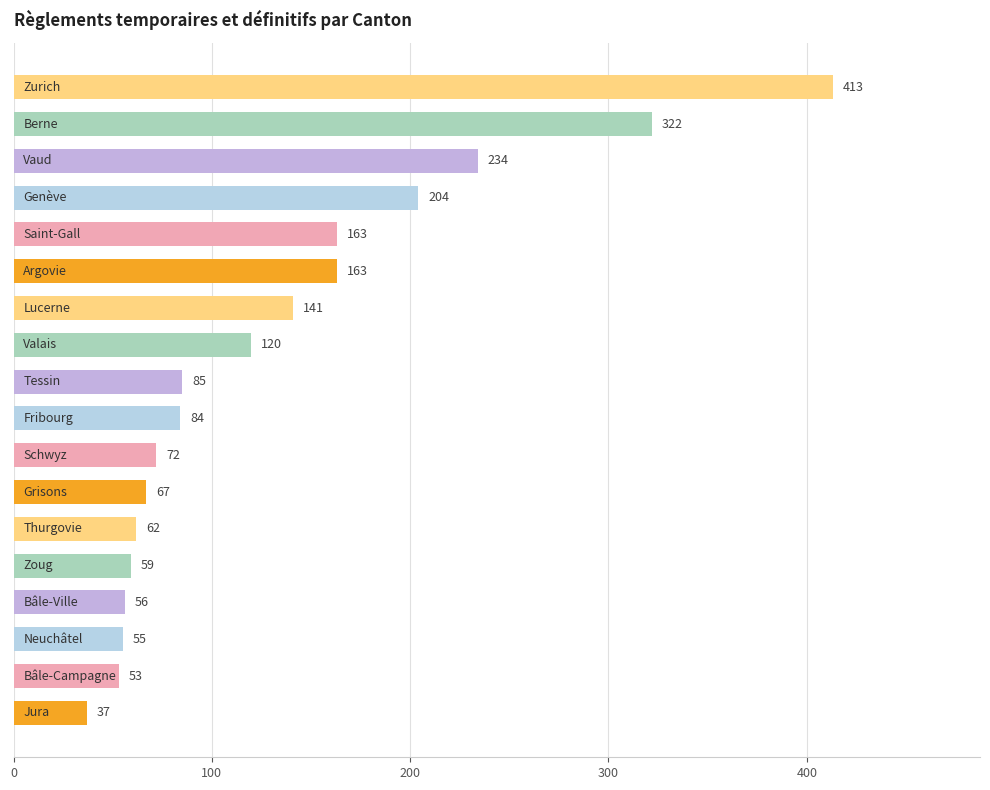

What is the difference between the maximum and minimum values?

376